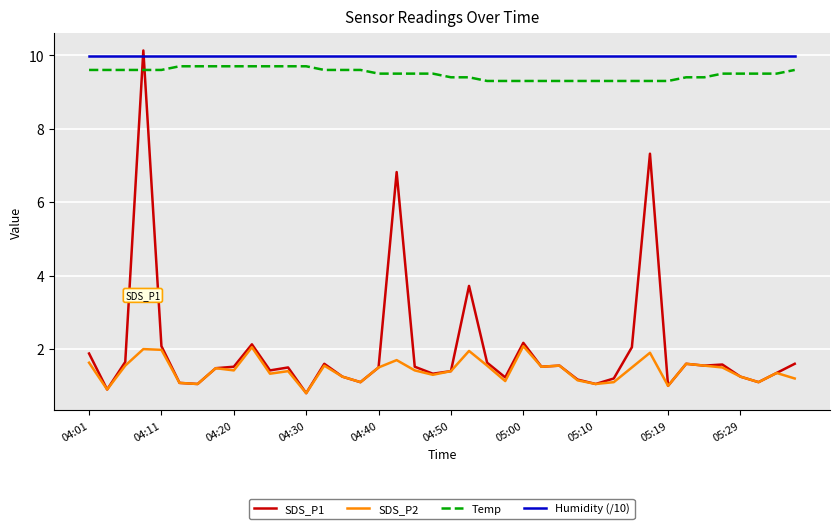

True or false: Humidity (/10) and SDS_P2 cross at least once.

False